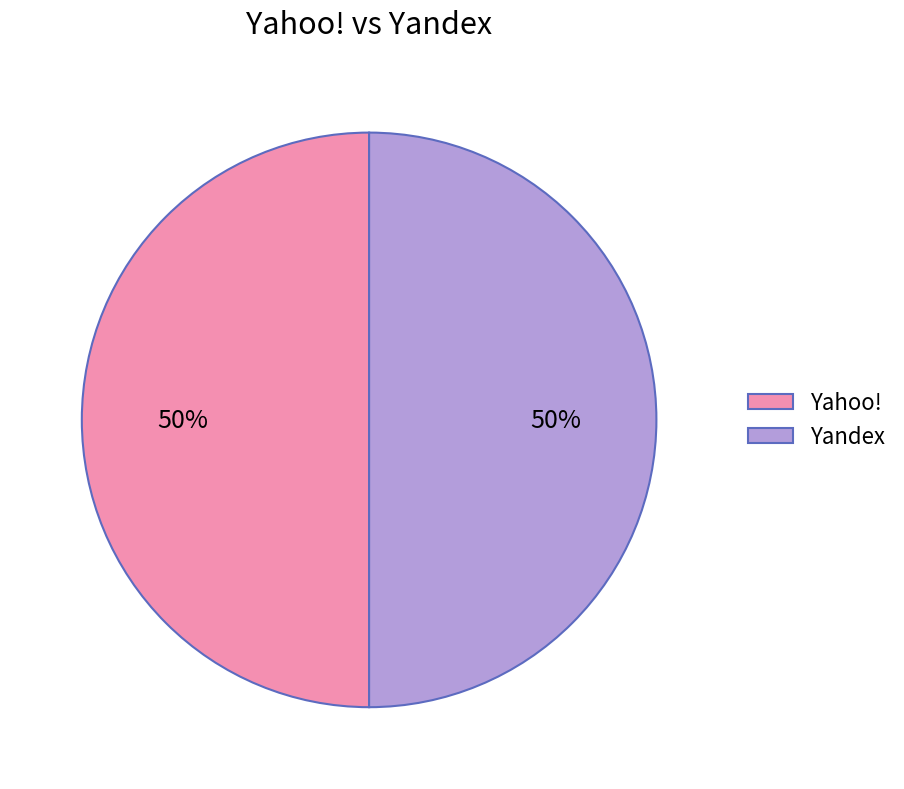

Is it true that Yandex is 57% of the pie?

False